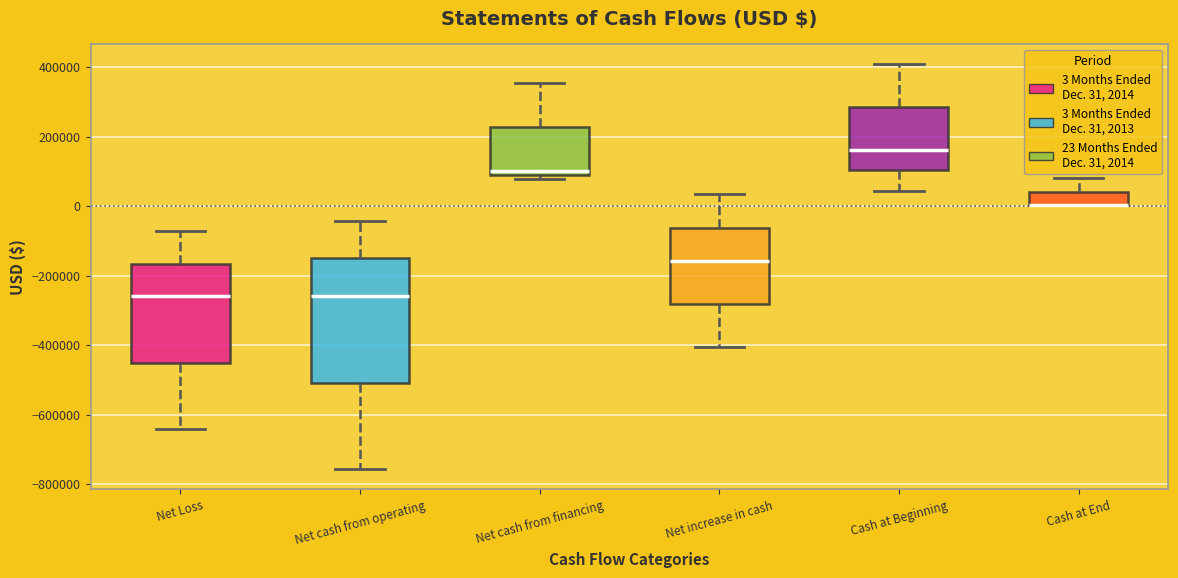

Where does the upper whisker of the box for Net cash from financing end on the y-axis? The values are not printed on the chart, so give them approximately, as read against the axis.

360000